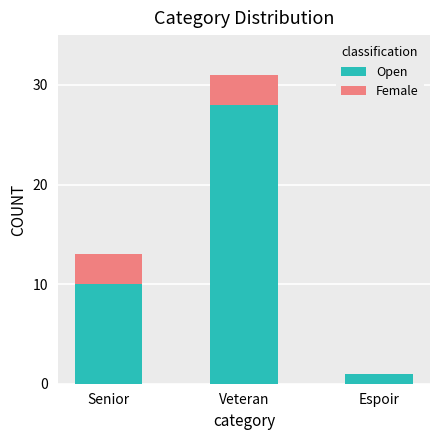

Does the chart contain stacked bars?

Yes